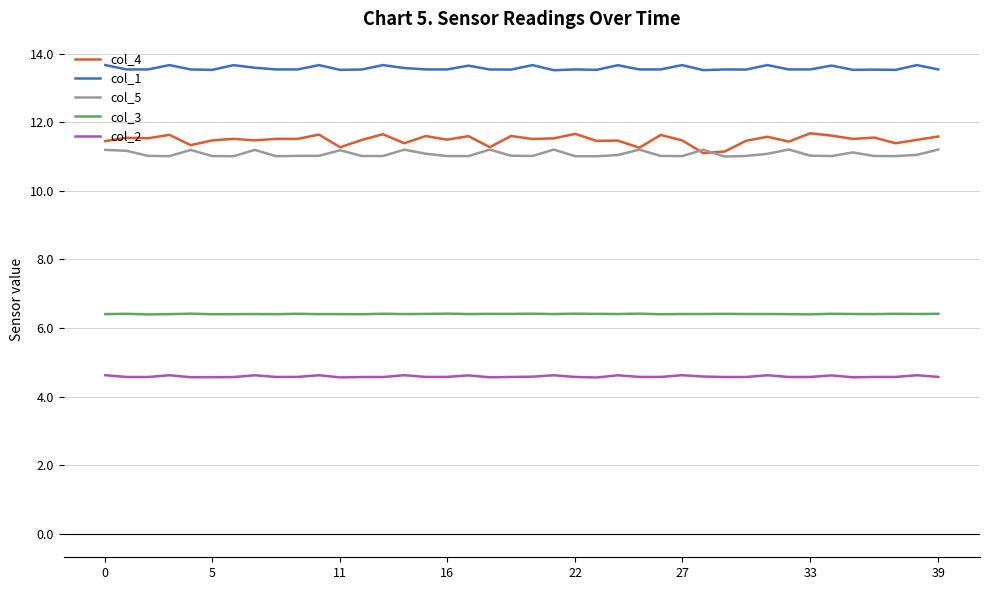

Which series has the widest spread of values?

col_4